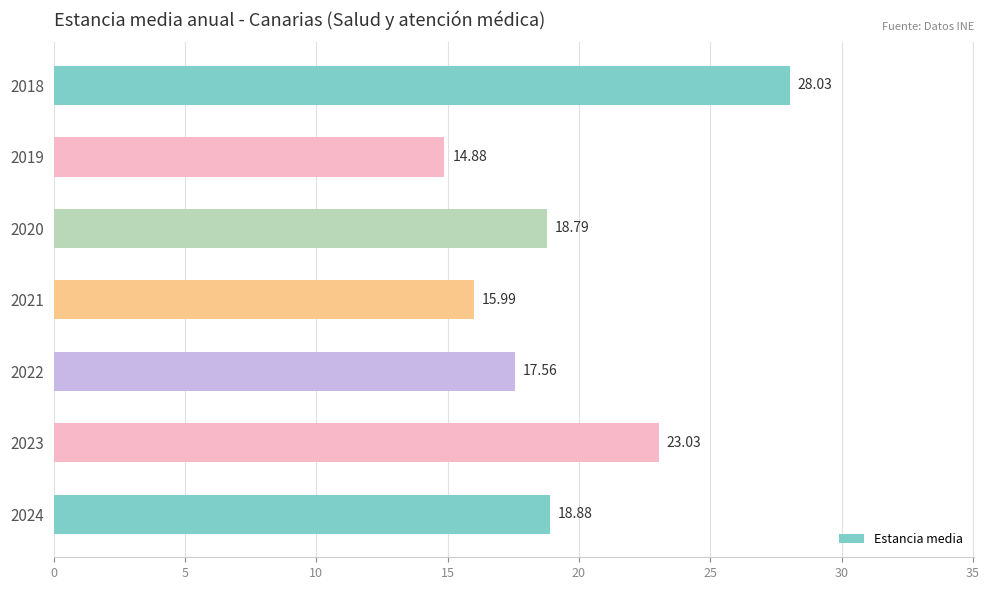

List the labels in order of value, largest first.

2018, 2023, 2024, 2020, 2022, 2021, 2019